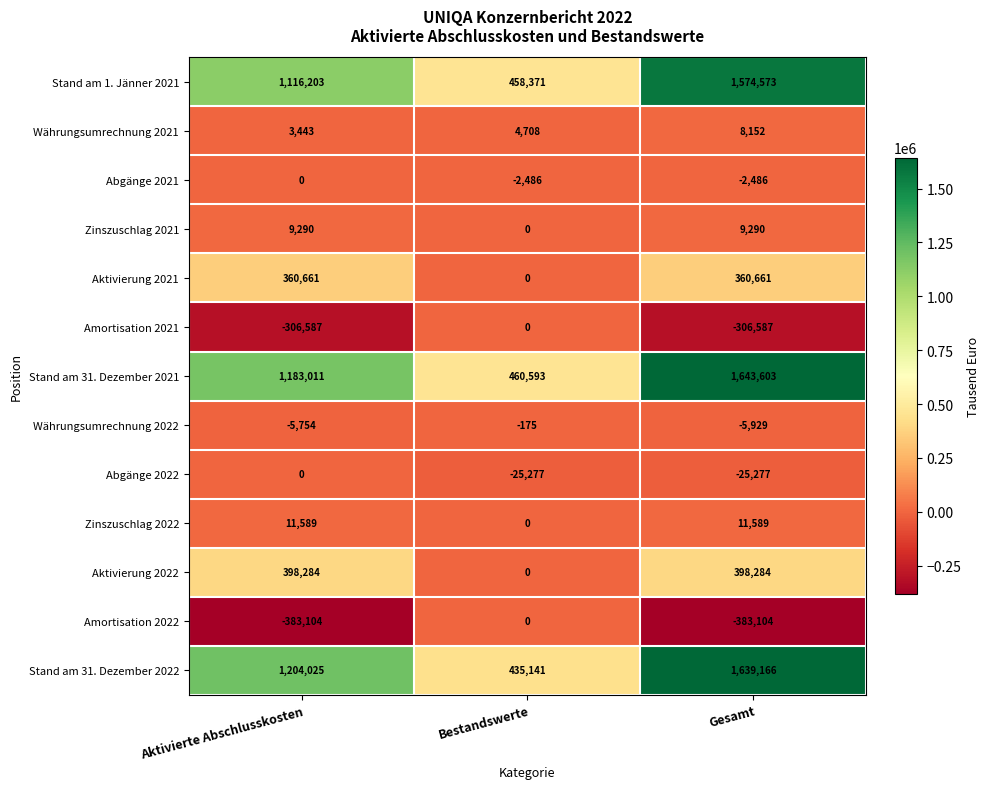

How many series are shown in this chart?

13